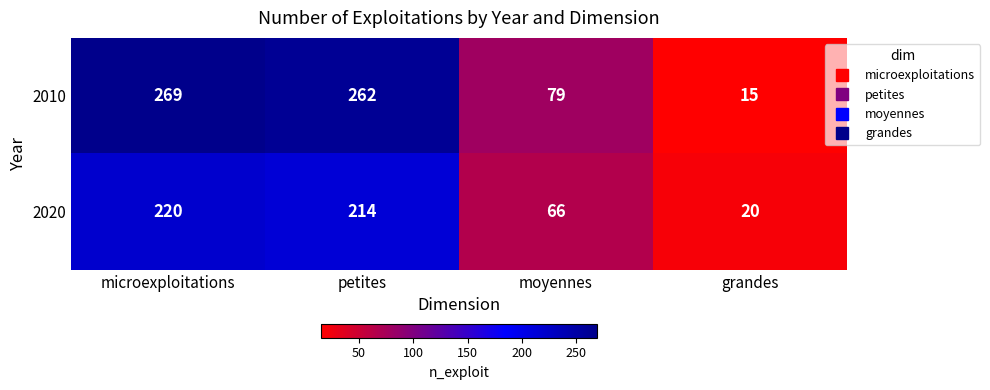

At which category is the sum across all series the highest?

microexploitations